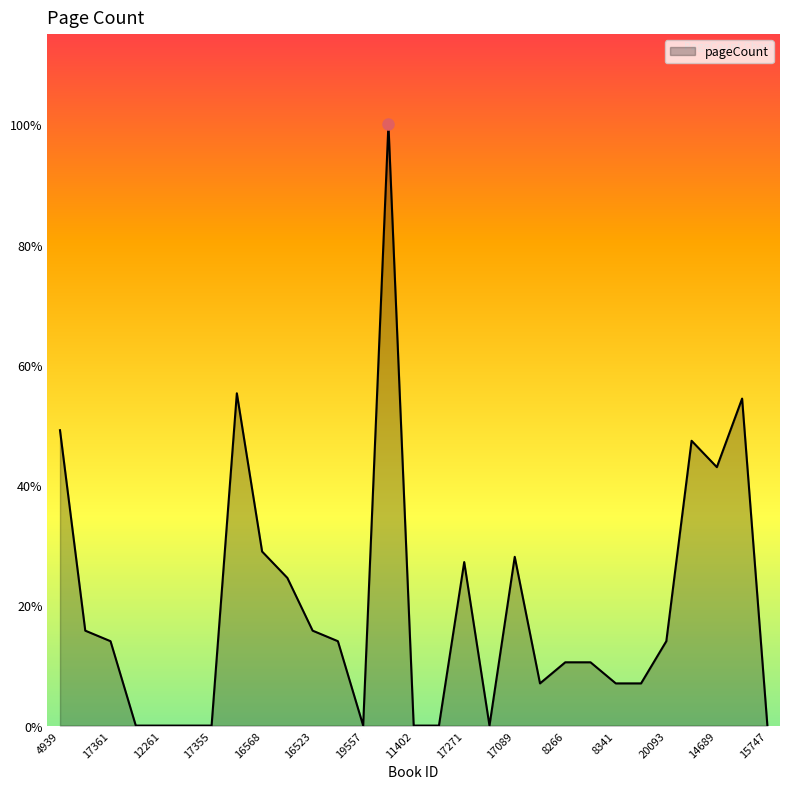

Does the chart display data point markers on the line(s)?

No